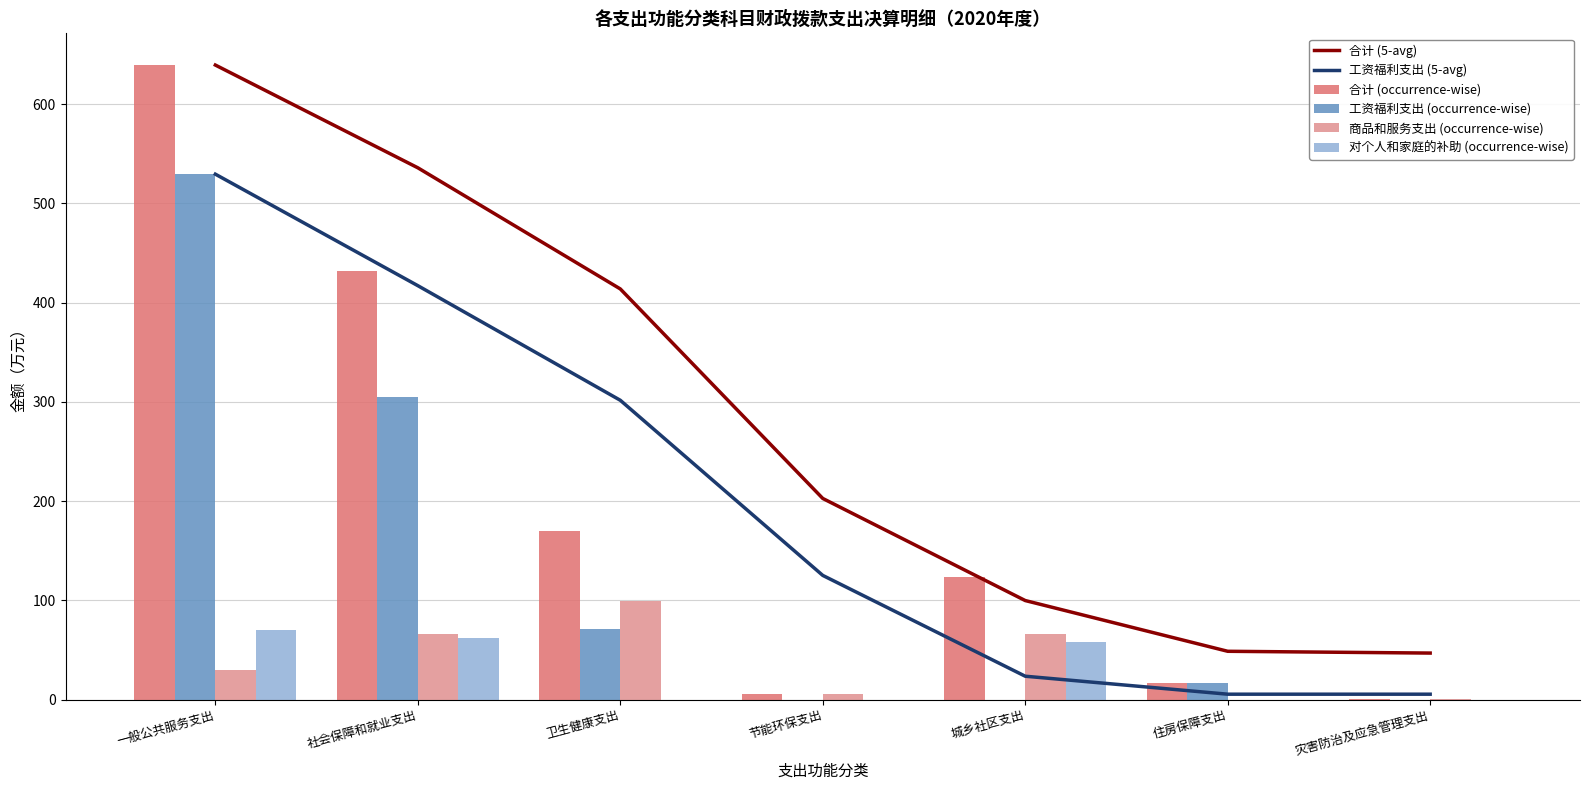

Rank the series at 住房保障支出 from lowest to highest value.

商品和服务支出 (occurrence-wise), 对个人和家庭的补助 (occurrence-wise), 工资福利支出 (5-avg), 合计 (occurrence-wise), 工资福利支出 (occurrence-wise), 合计 (5-avg)